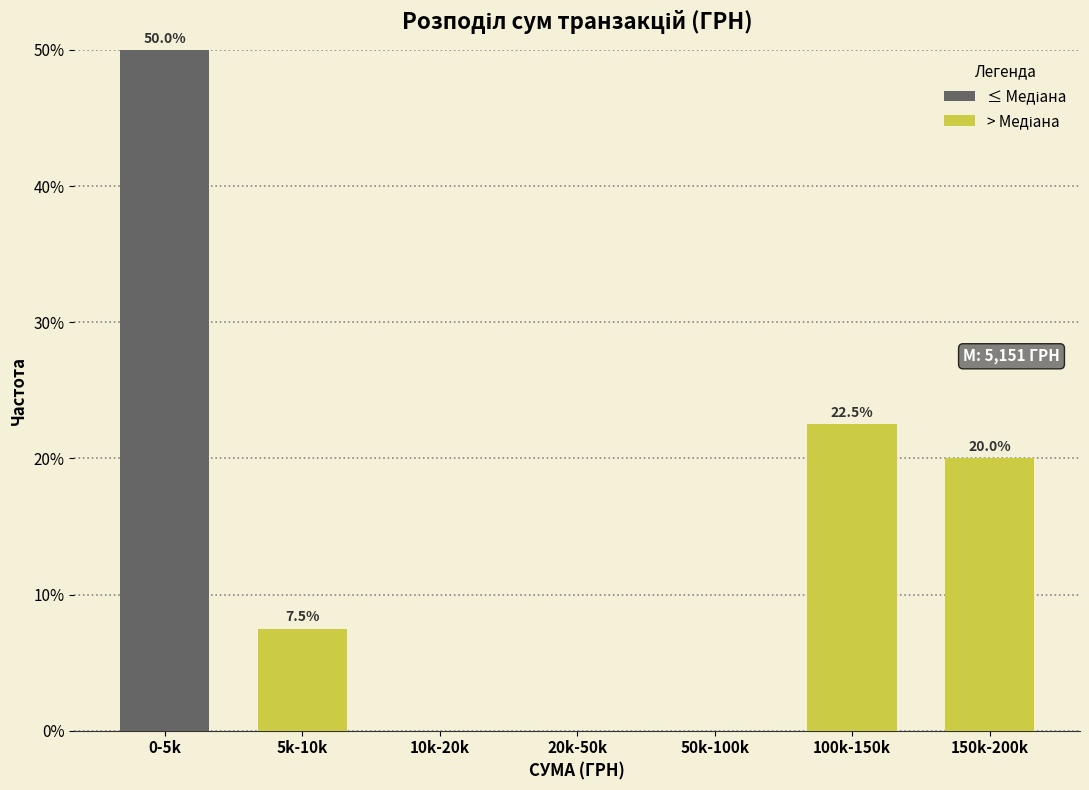

At which category is the sum across all series the highest?

0-5k